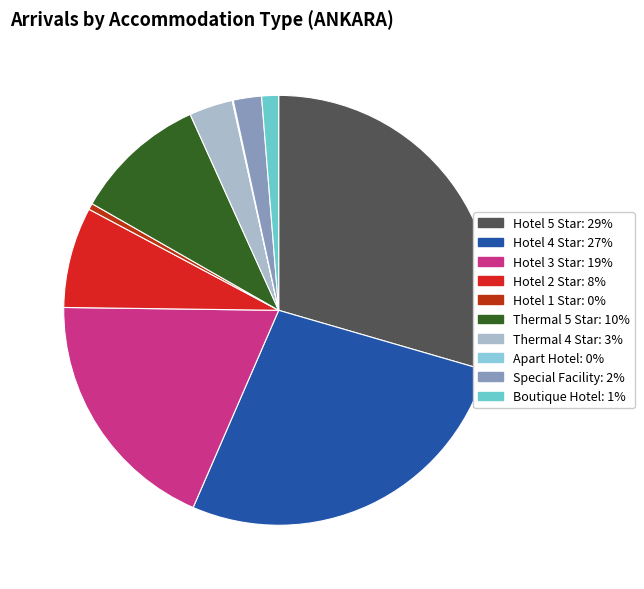

To the nearest percent, what is the difference between the largest and smallest slice percentages?

29%